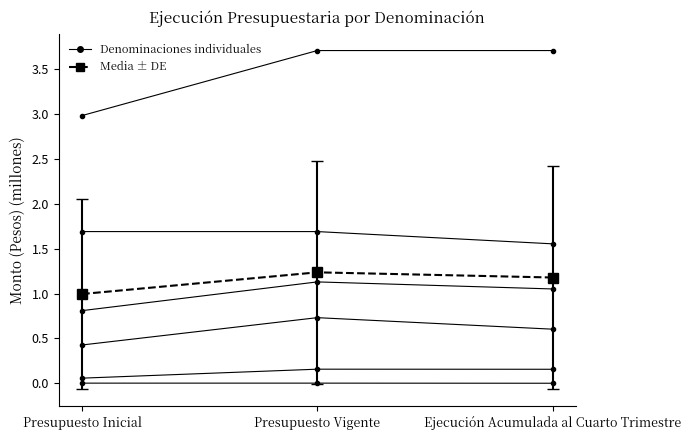

How many distinct data groups are displayed?

7